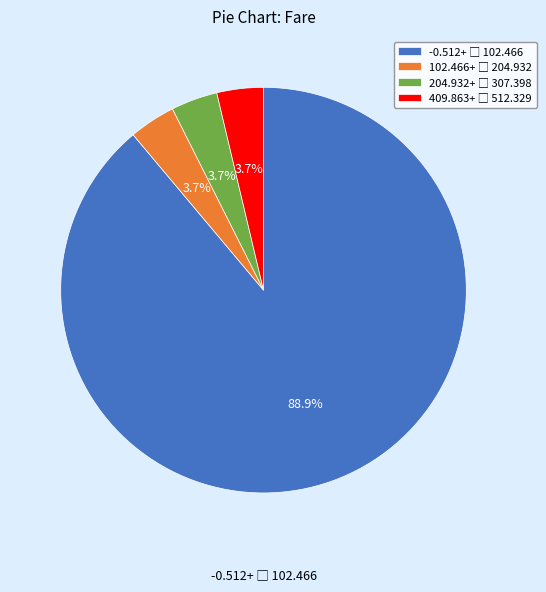

Is there a majority slice in this chart?

Yes